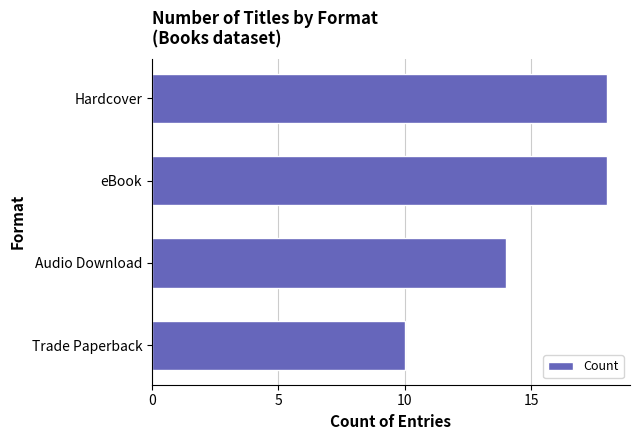

Reading top to bottom, list all the values displayed in this chart.

18	18	14	10